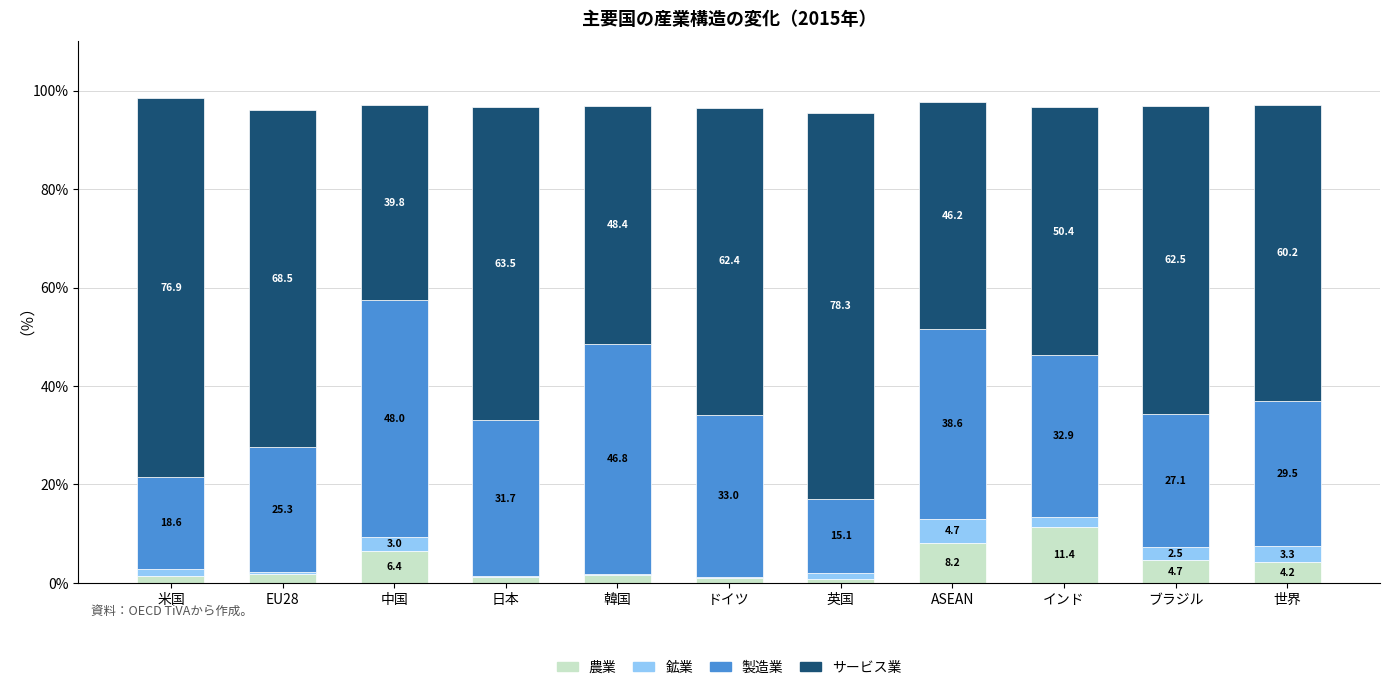

Which category has the highest value in the 農業 series?

インド